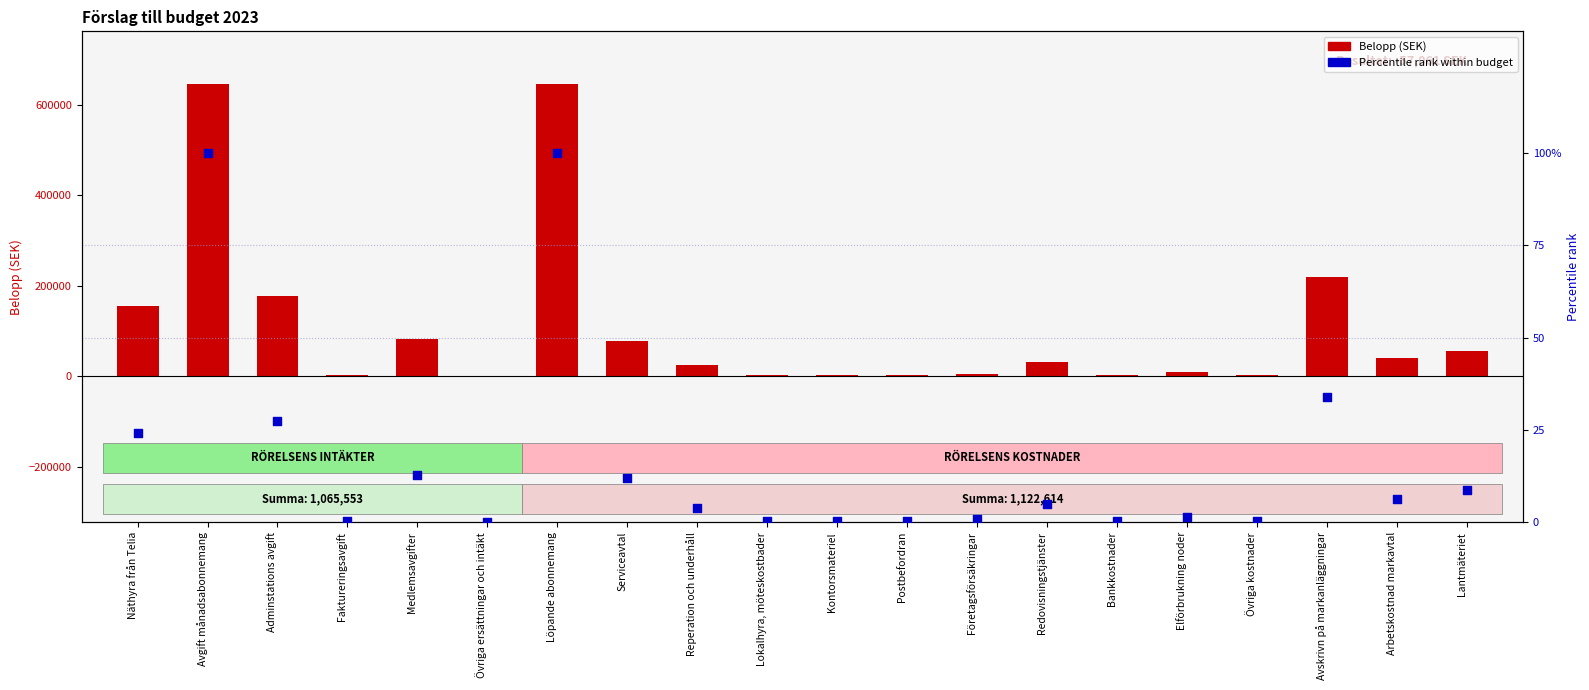

At how many categories does at least one series exceed 53344?

8